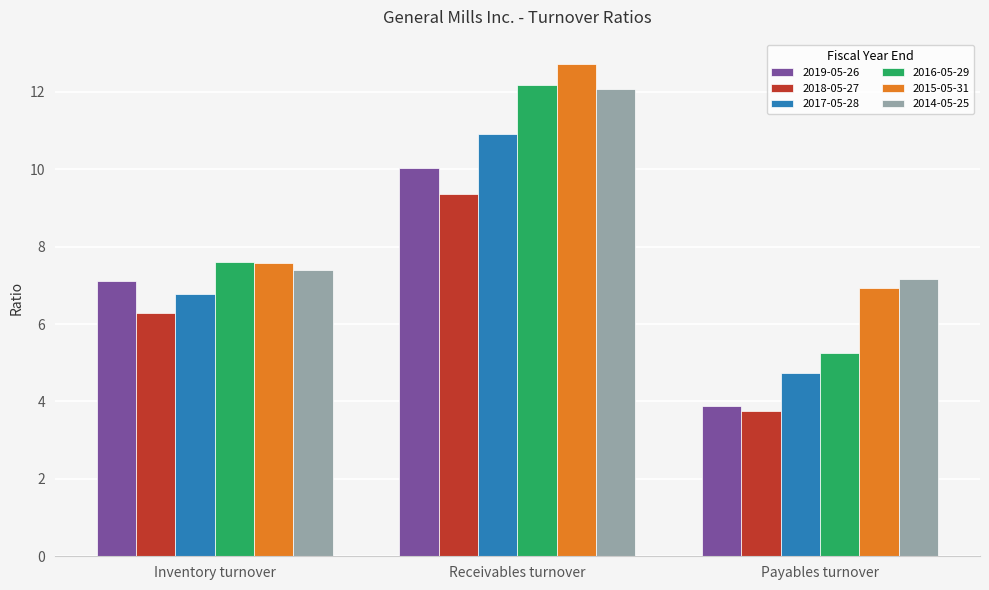

Is the value of 2016-05-29 at Payables turnover greater than the value of 2019-05-26 at Inventory turnover?

No